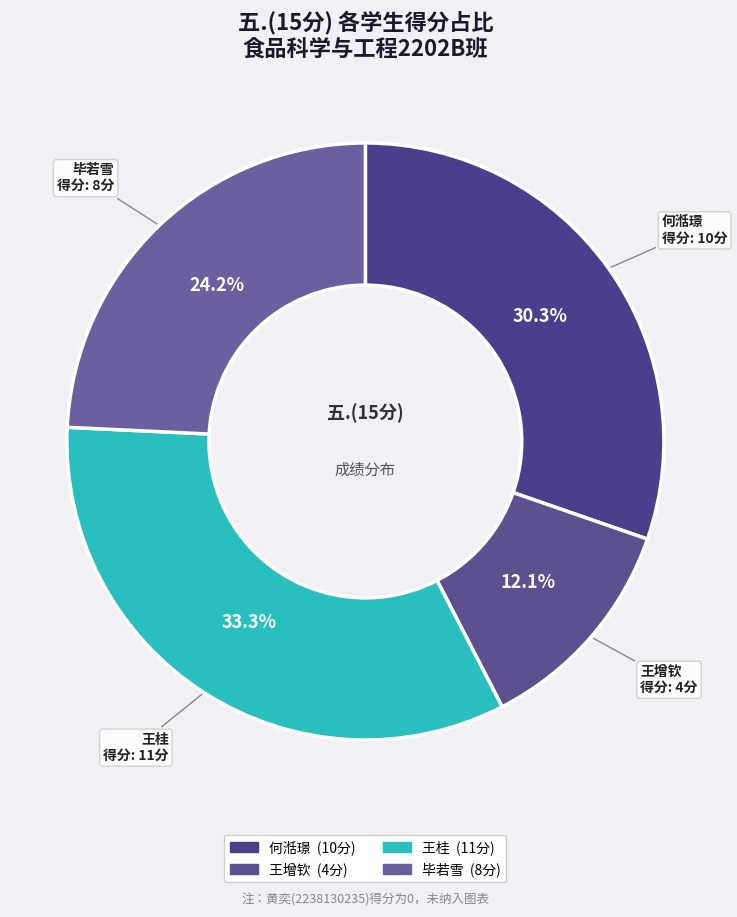

Which slice is the largest?

王桂